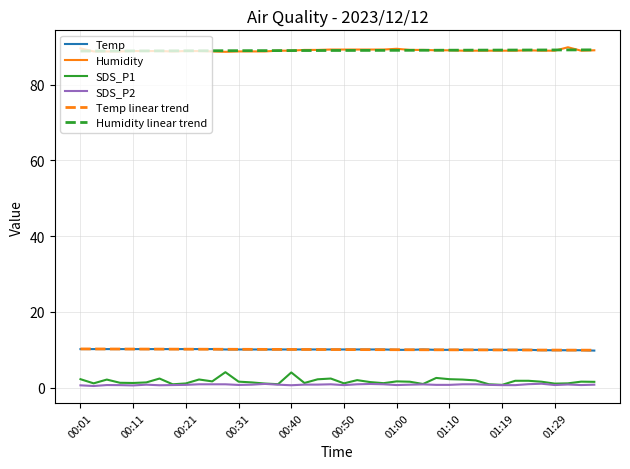

What is the highest value of the Temp linear trend series?

10.2